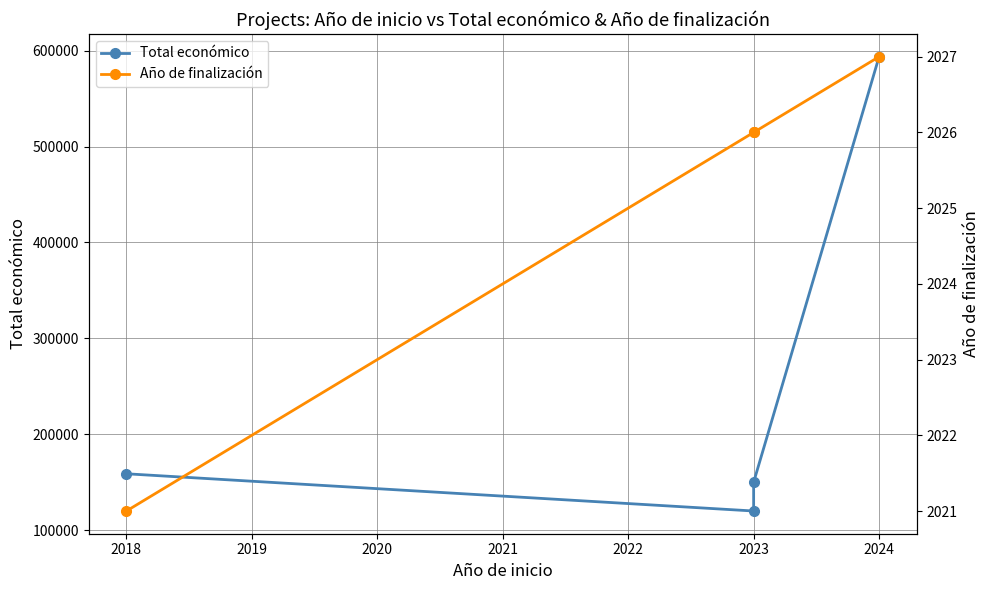

What is the difference between the maximum and minimum values in the Año de finalización series?

6